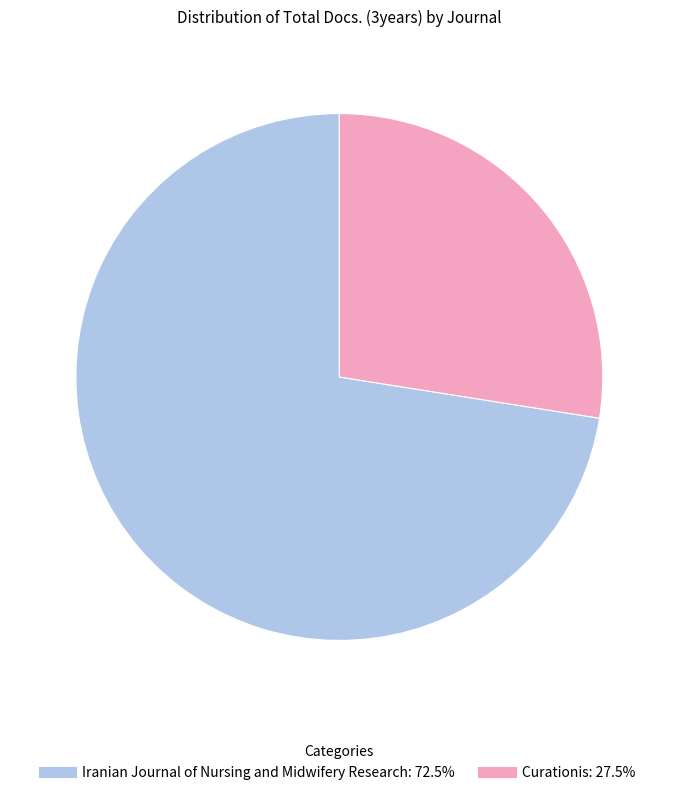

Is there any slice that represents more than half of the pie?

Yes